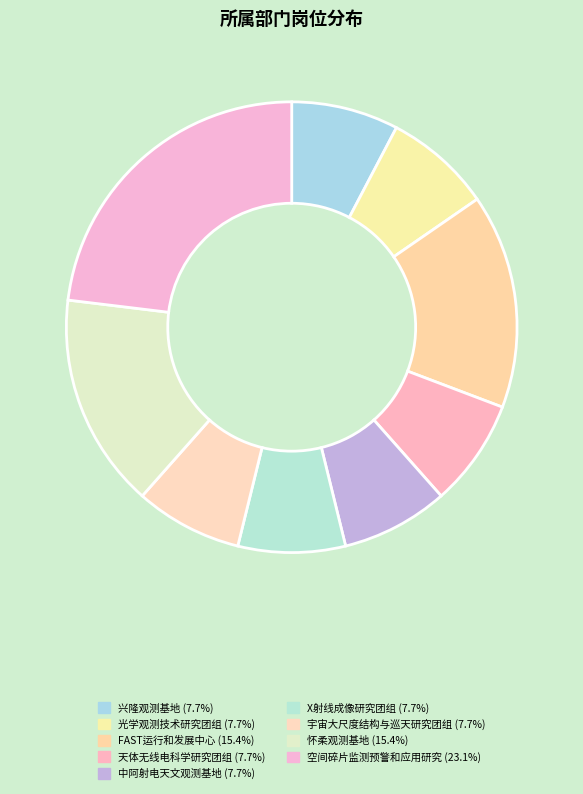

Count the number of slices in the pie.

9